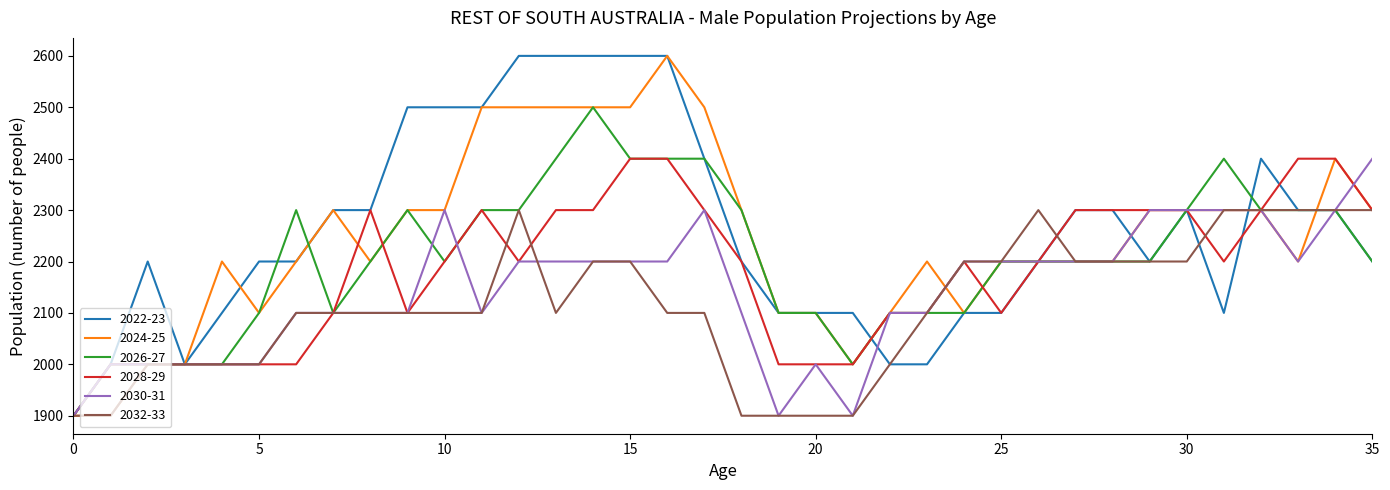

What is the greatest value displayed?

2600